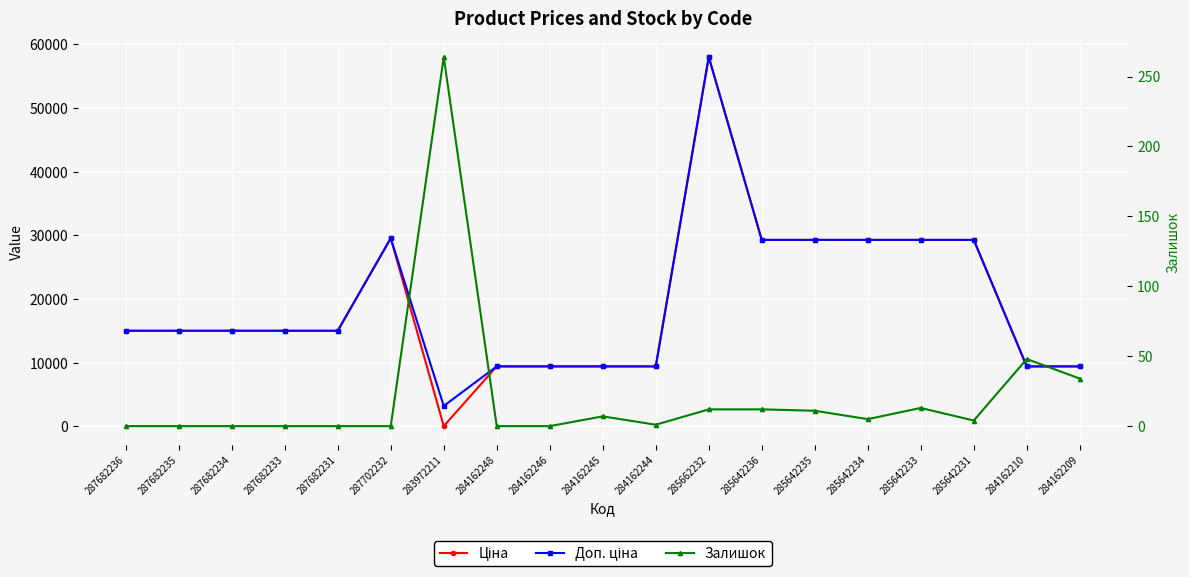

Is this an area chart (filled region under the line)?

No